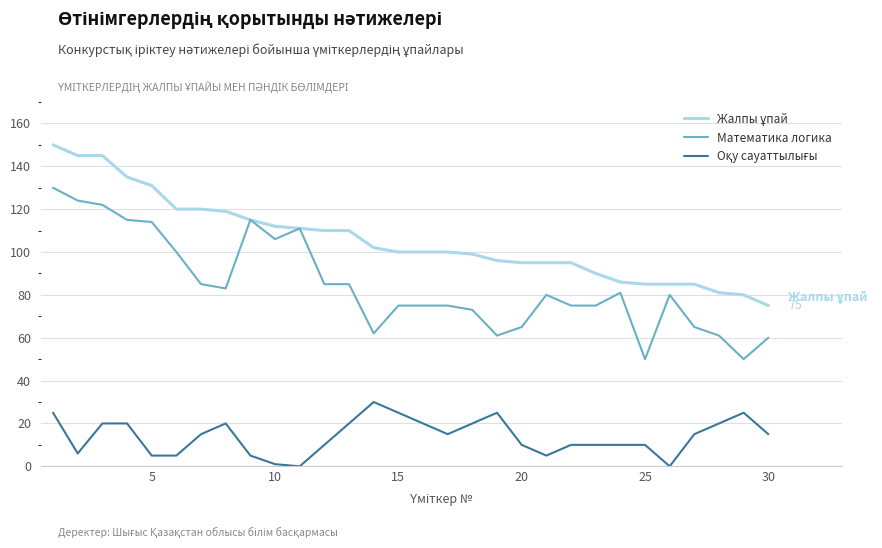

What is the greatest value displayed?

150